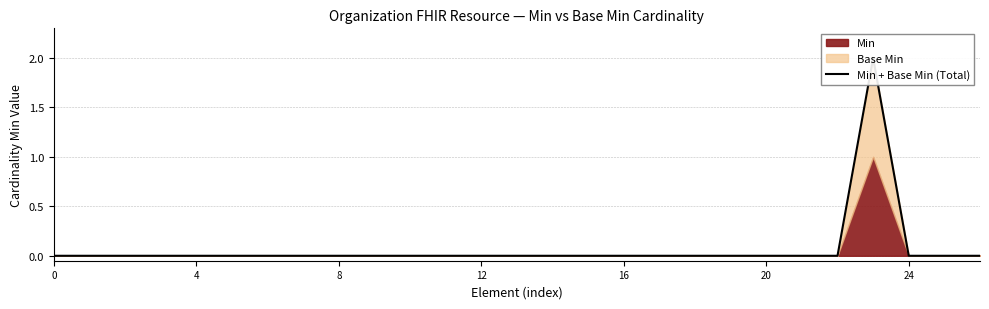

Where is the first local maximum?

23